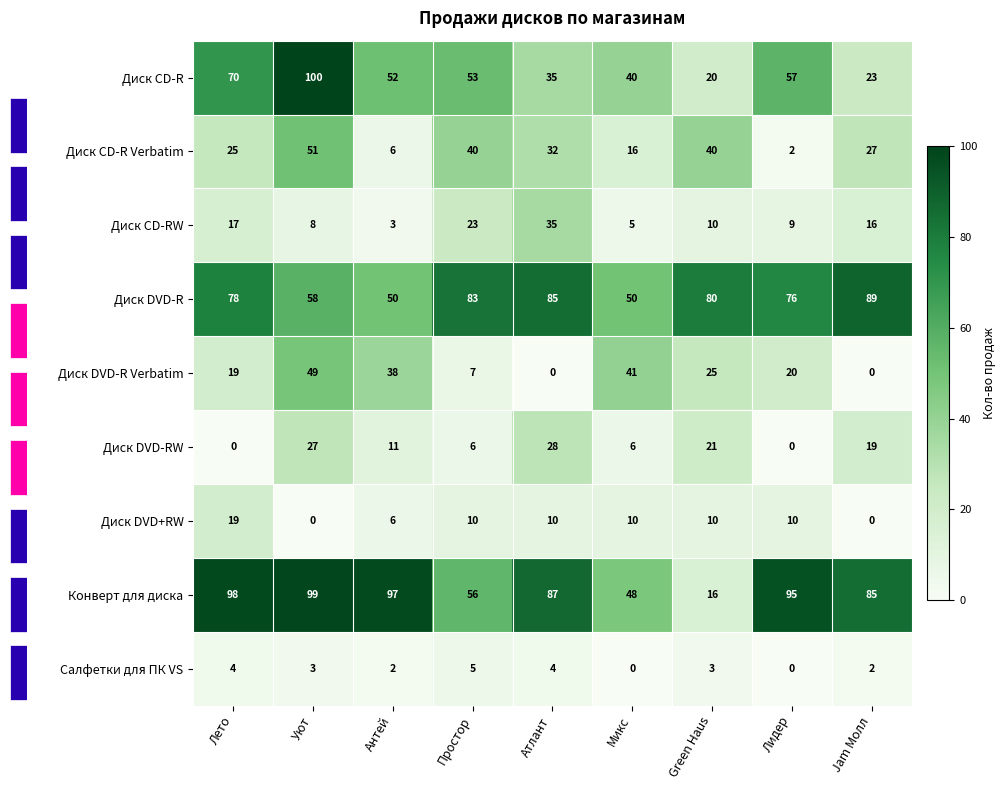

Between Уют and Лето, which is larger?

Уют